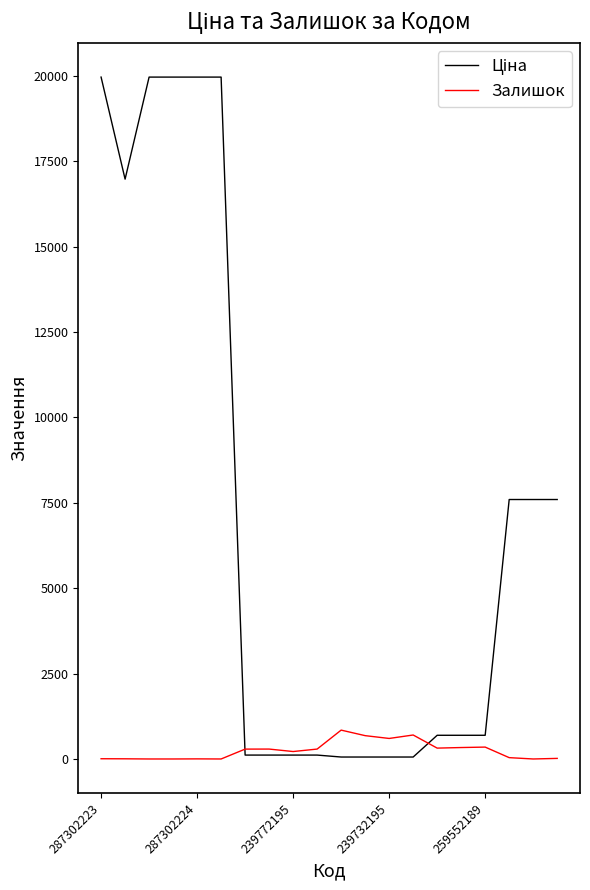

What is the highest value of the Залишок series?

845.0